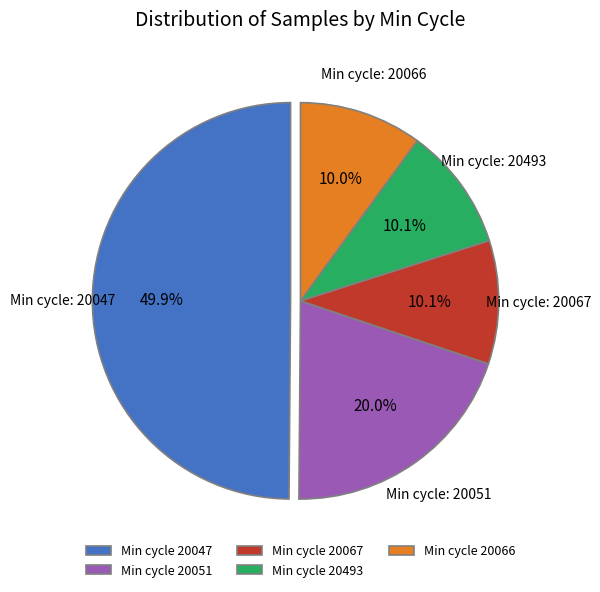

Count the number of slices in the pie.

5